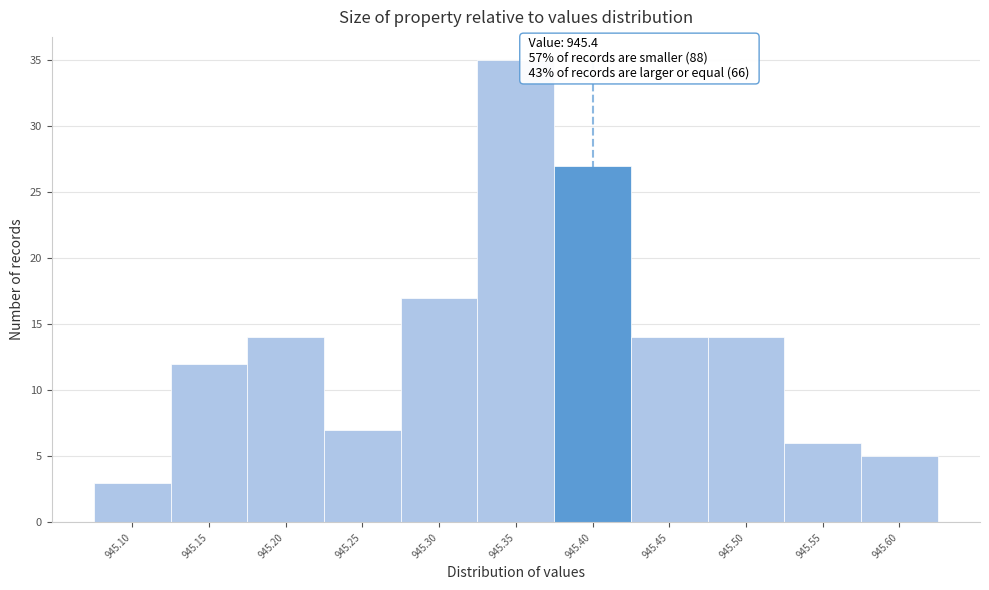

Reading left to right, extract all data points from this chart.

3	12	14	7	17	35	27	14	14	6	5